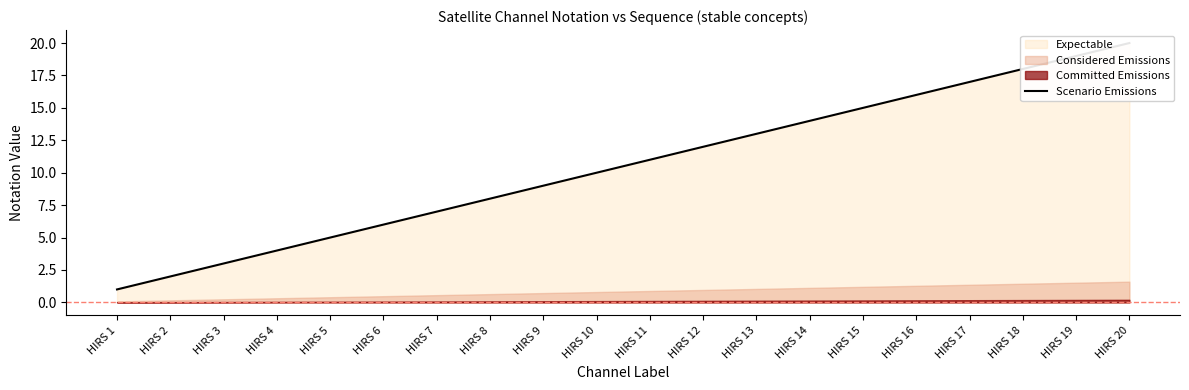

Which has a higher value, HIRS 14 or HIRS 8?

HIRS 14